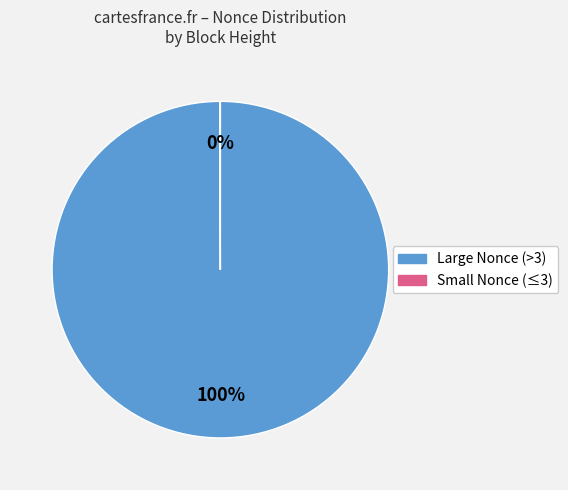

Is there a majority slice in this chart?

Yes